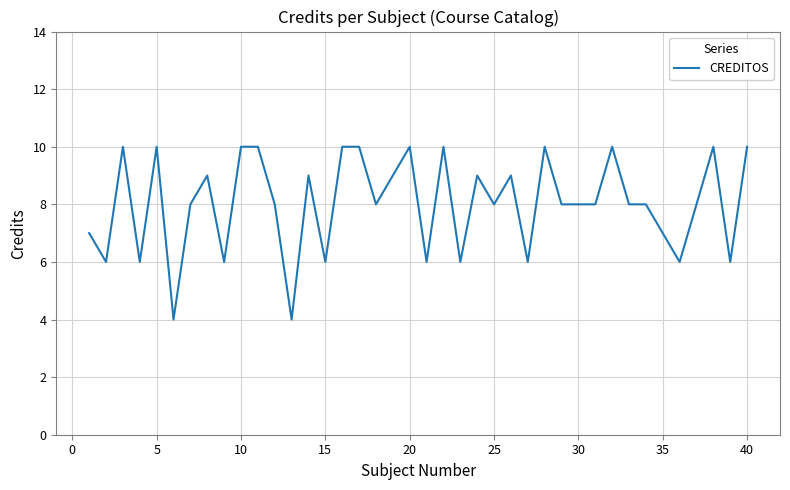

What is the smallest value displayed?

4